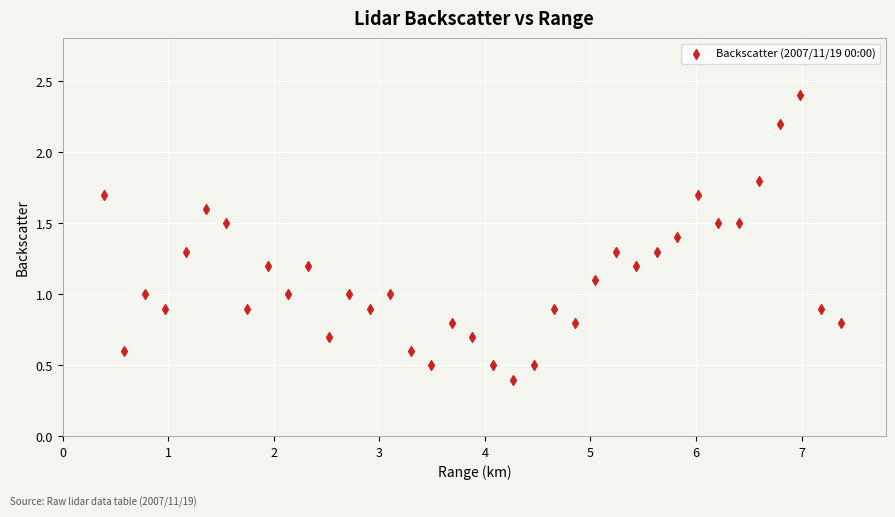

What is the range of X values (max minus min)?

7.0